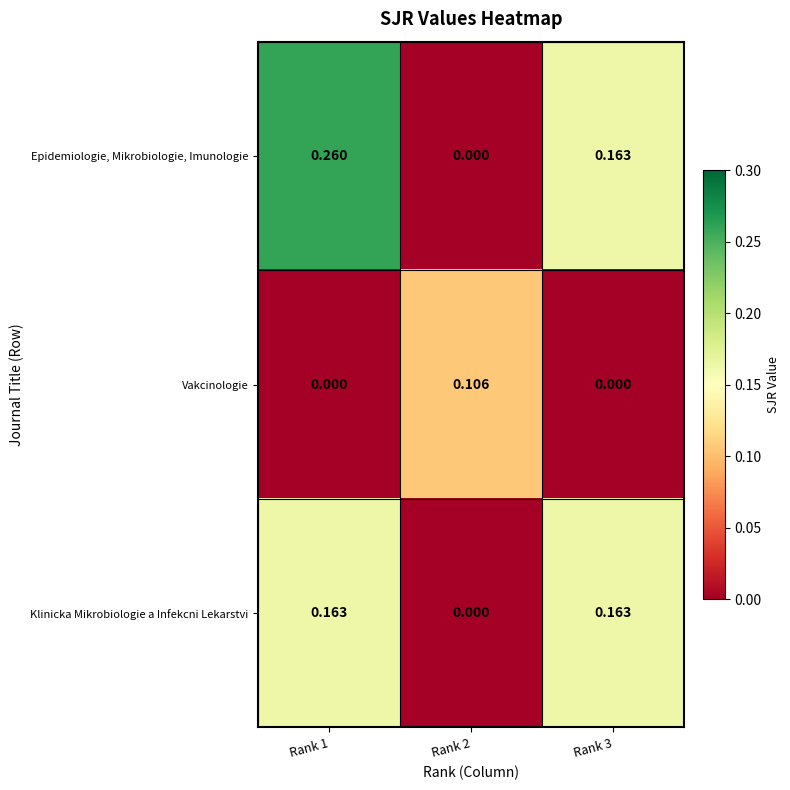

Which category has the highest value across all series?

Rank 1